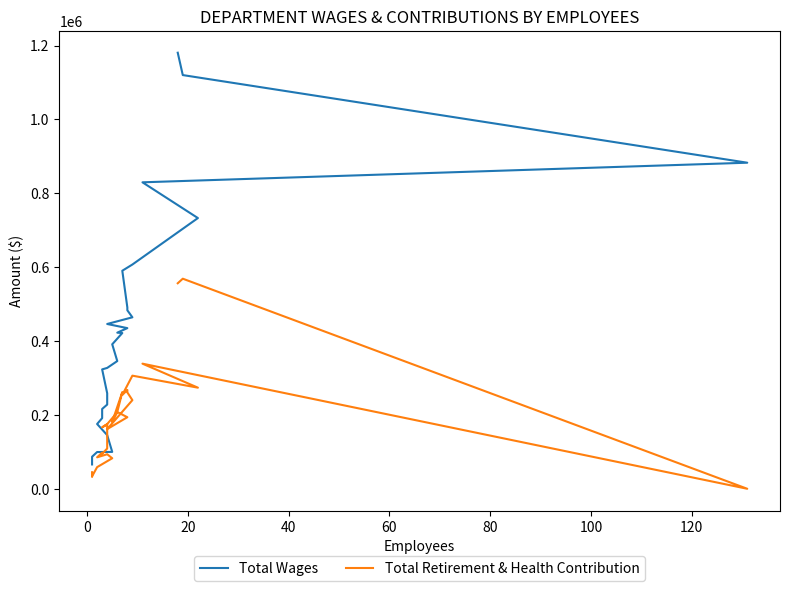

List the series in order of their peak value, lowest first.

Total Retirement & Health Contribution, Total Wages